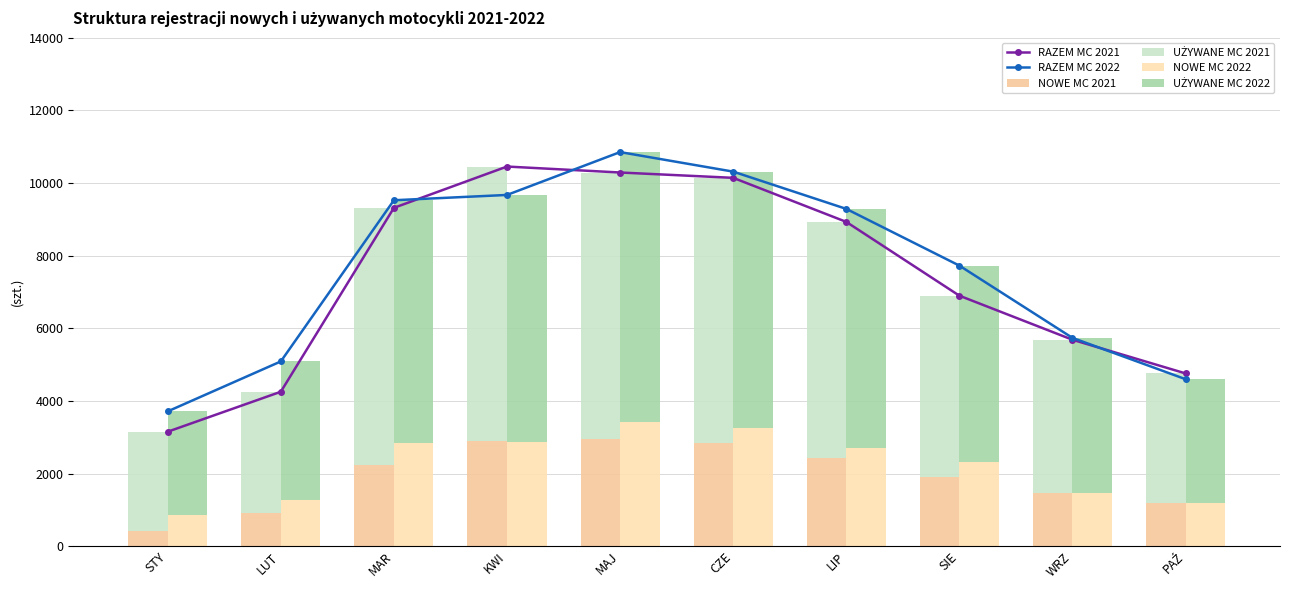

What is the minimum value for RAZEM MC 2022?

3711